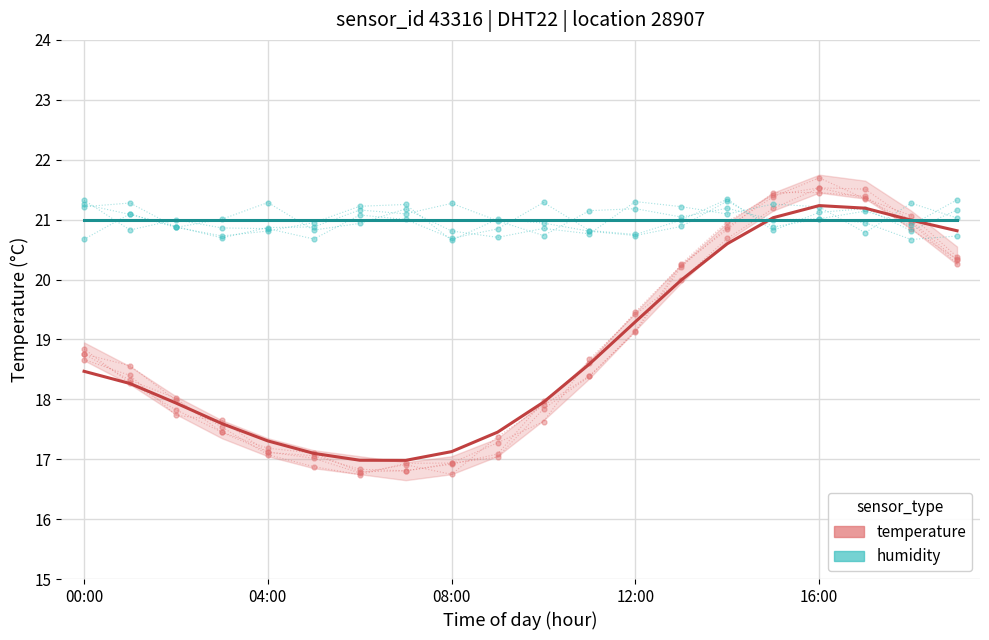

At which label does temperature reach its minimum?

7